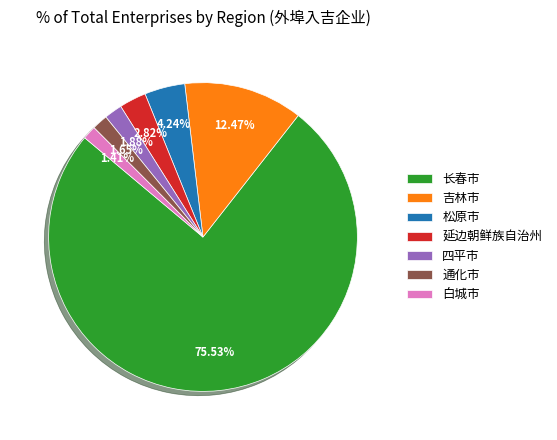

To the nearest percent, what is the average slice percentage?

14%